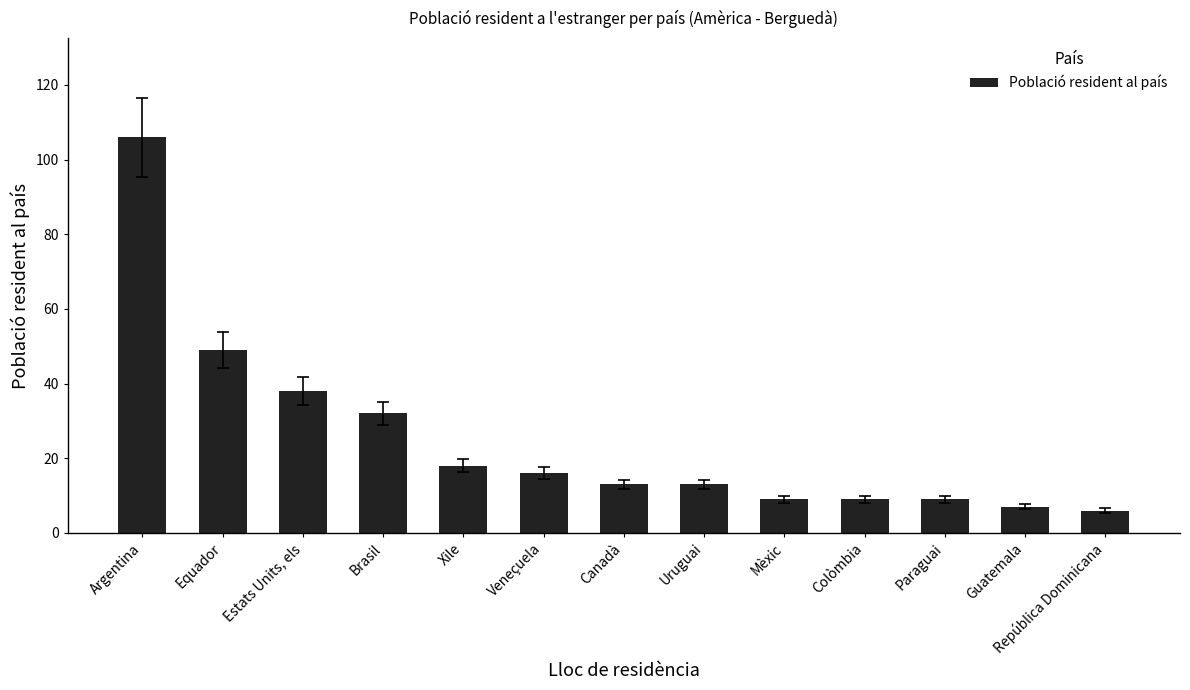

Which has a higher value, Veneçuela or Mèxic?

Veneçuela